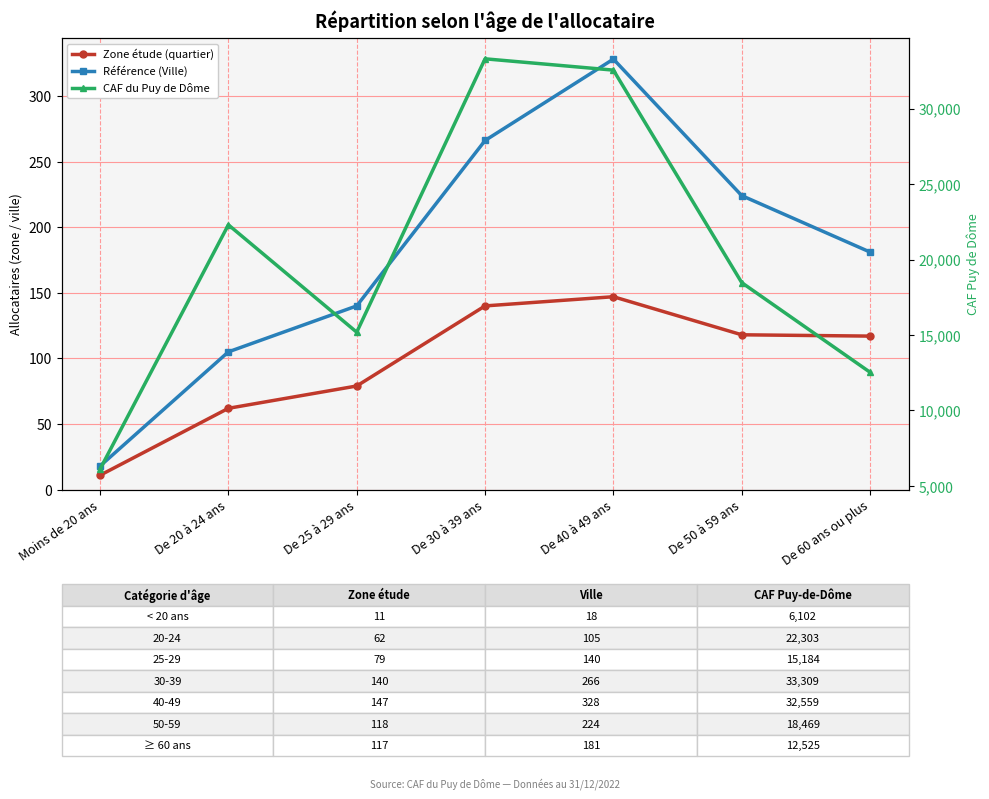

How many lines are shown in the chart?

3